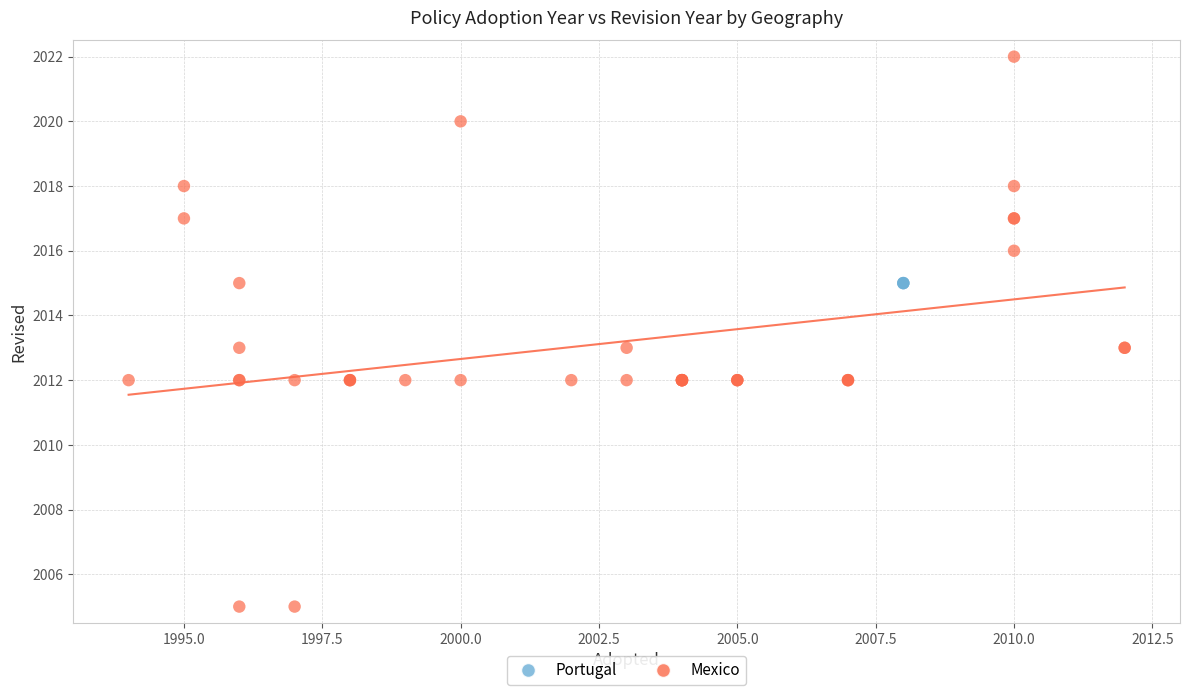

Which series contains the lowest Y value?

Mexico